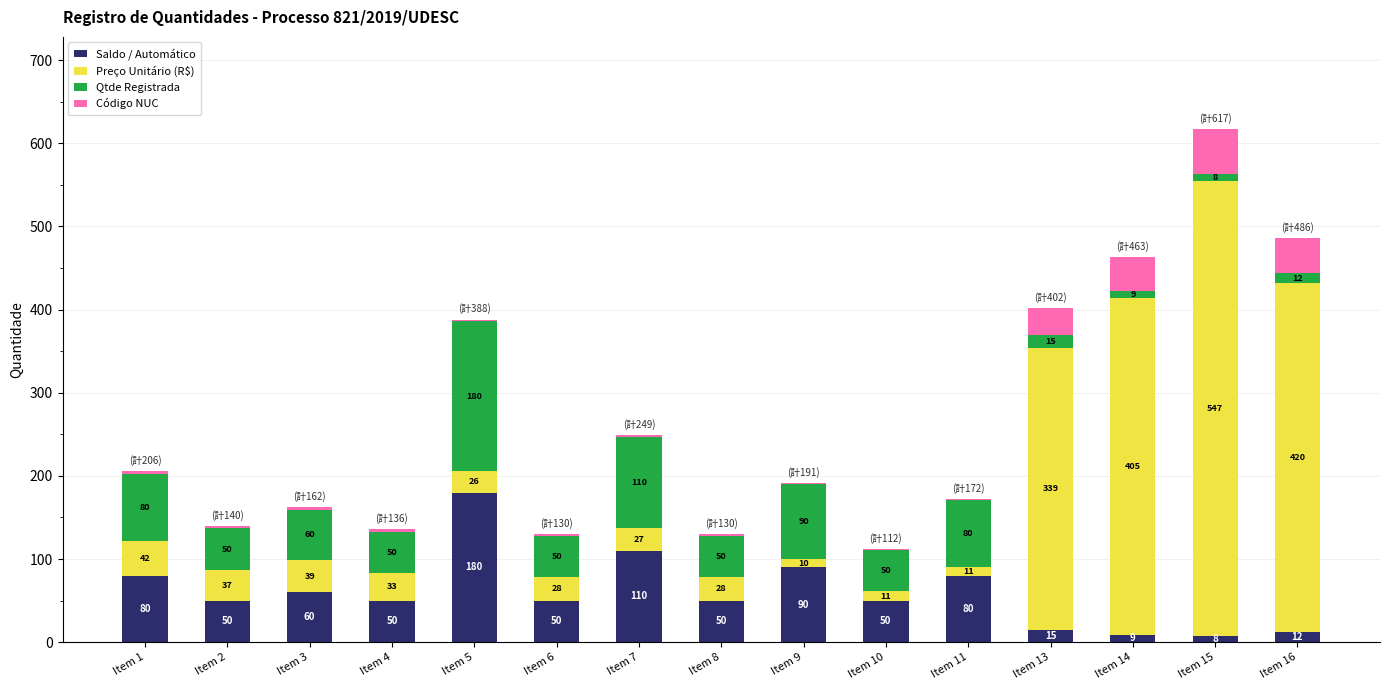

Are the bars horizontal?

No